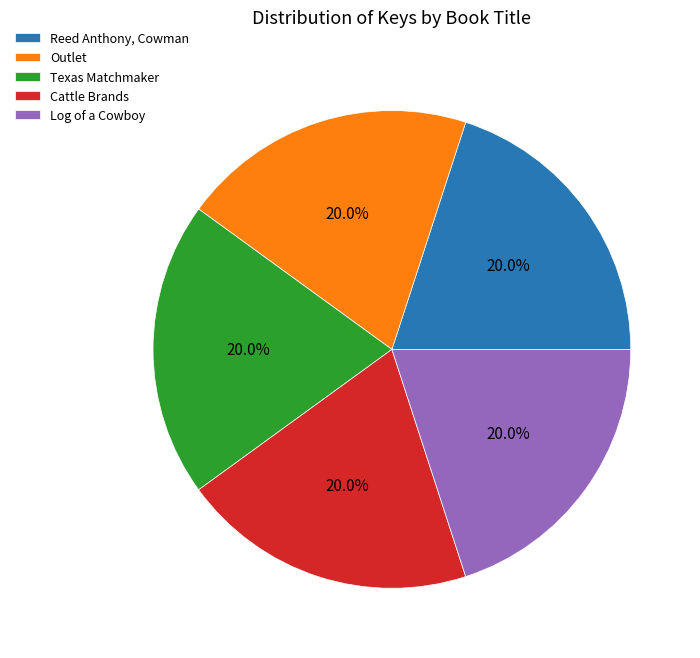

Is it true that Reed Anthony, Cowman is 20% of the pie?

True